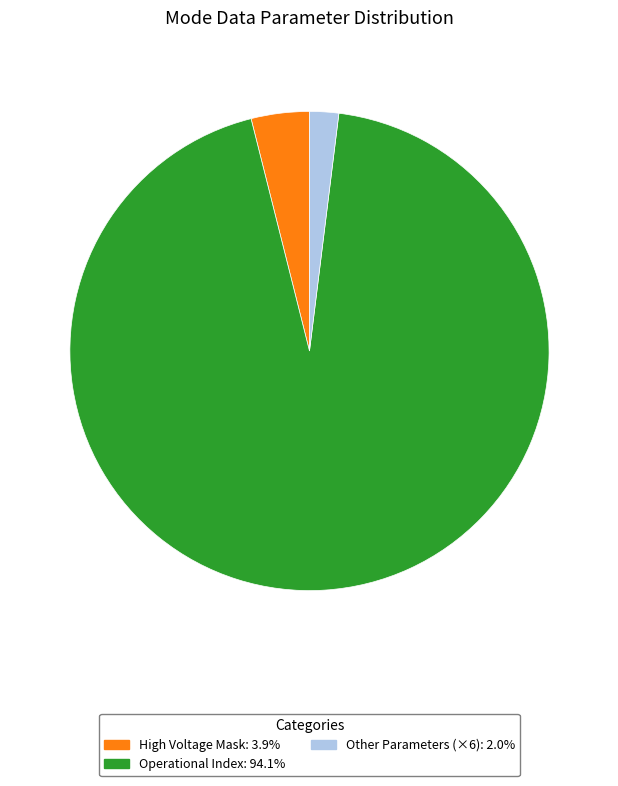

Does any single category account for the majority?

Yes